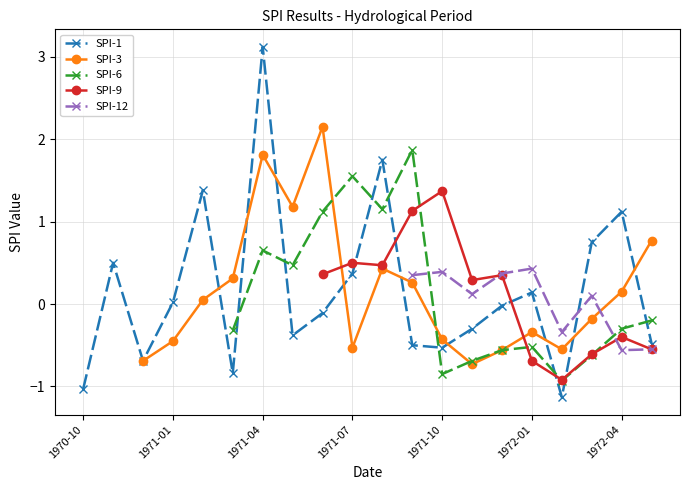

Which category has the highest value in the SPI-1 series?

1971-04